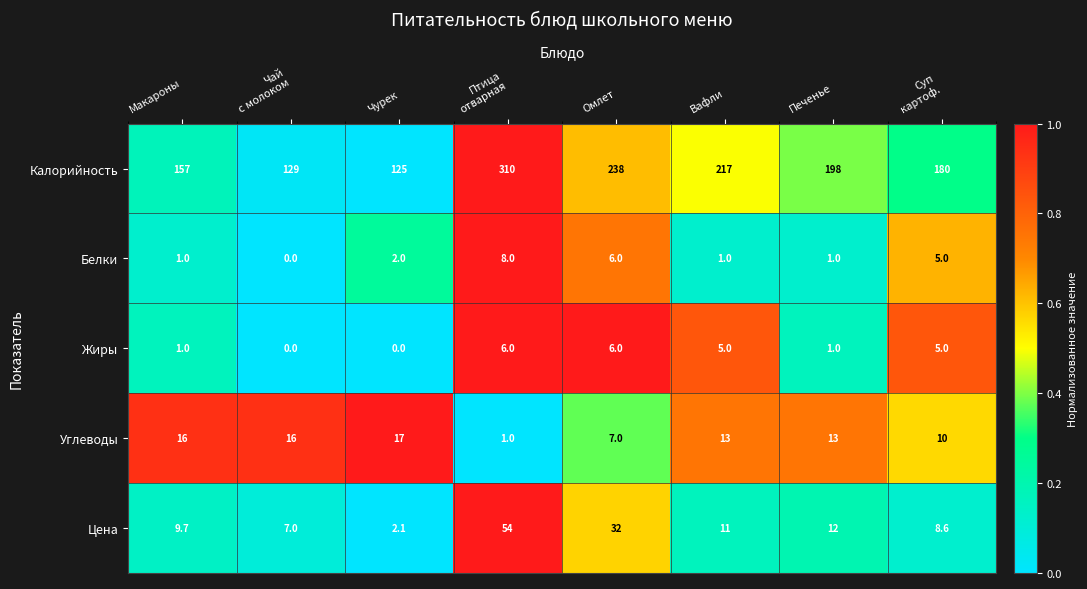

The Цена series shows 13.4 at Макароны. True or false?

False